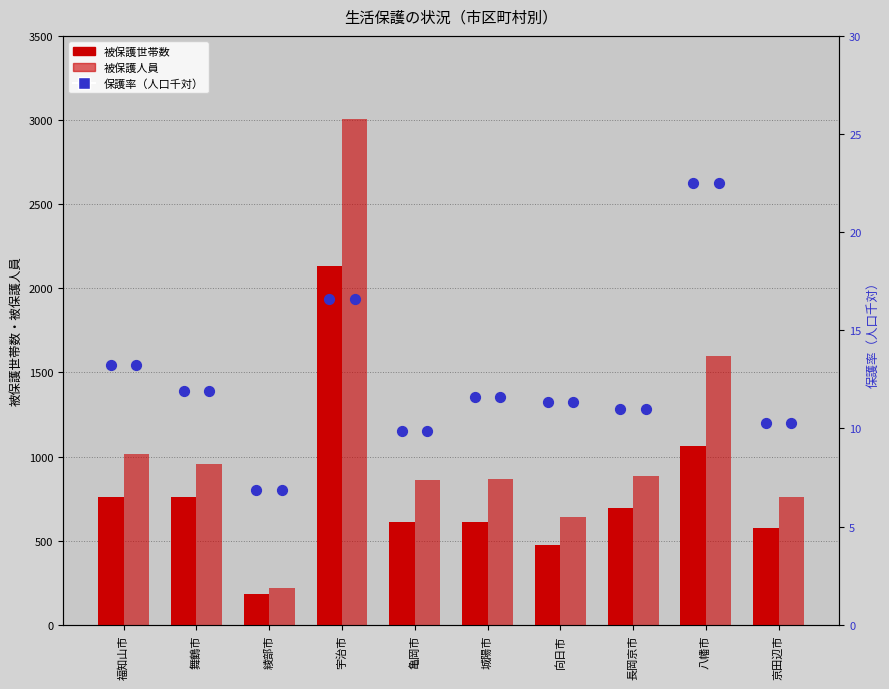

Is the value of 被保護世帯数 at 舞鶴市 greater than the value of 被保護人員 at 宇治市?

No